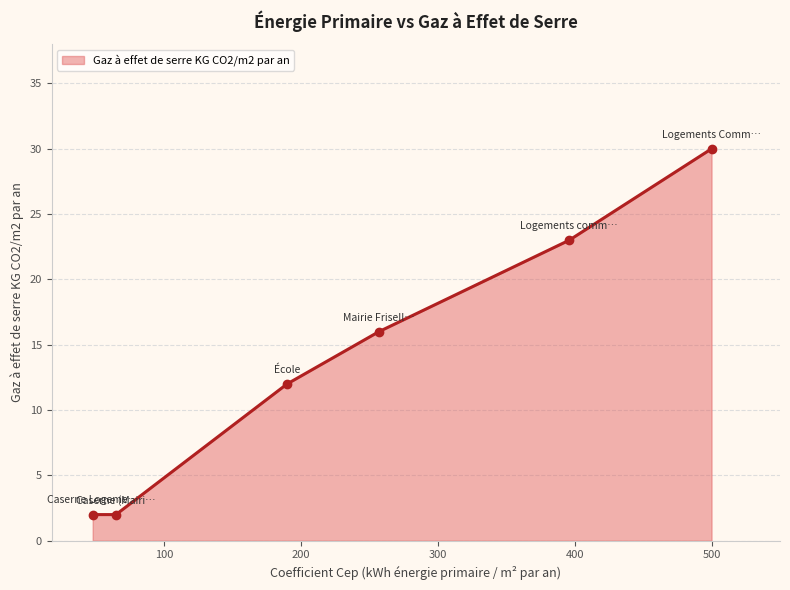

Reading left to right, what are all the values shown in this chart?

2	2	12	16	23	30